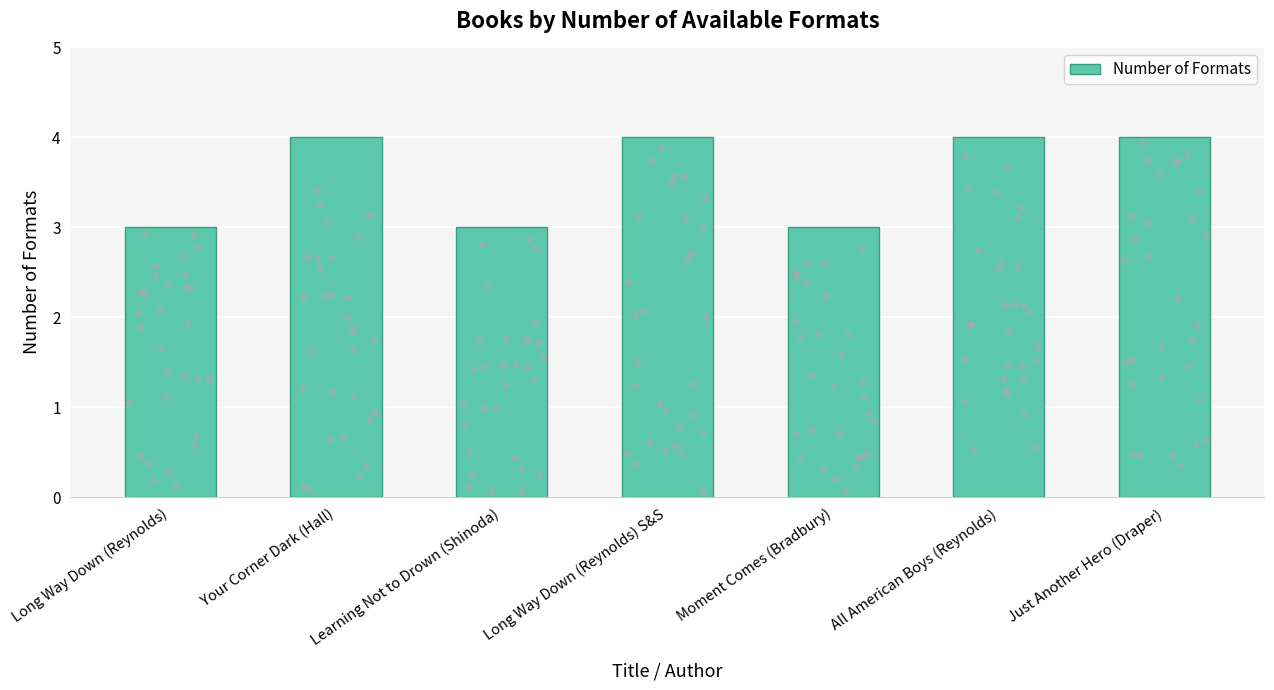

Approximately how many times larger is the value at All American Boys (Reynolds) compared to Long Way Down (Reynolds) S&S?

1.0